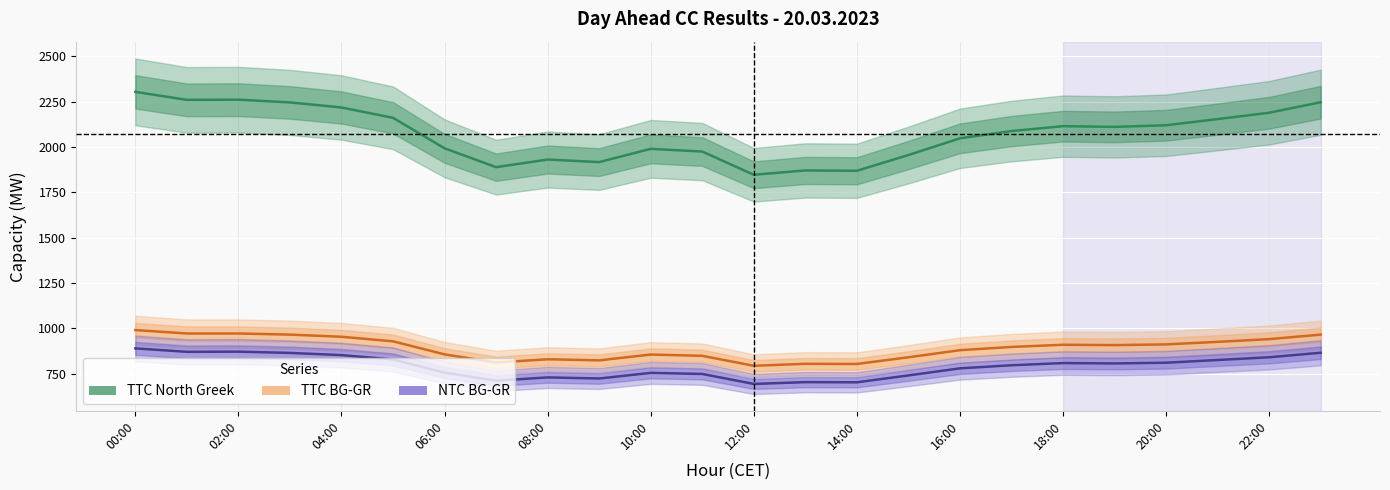

At 13, list the series in order from smallest to largest.

NTC BG-GR, TTC BG-GR, TTC North Greek